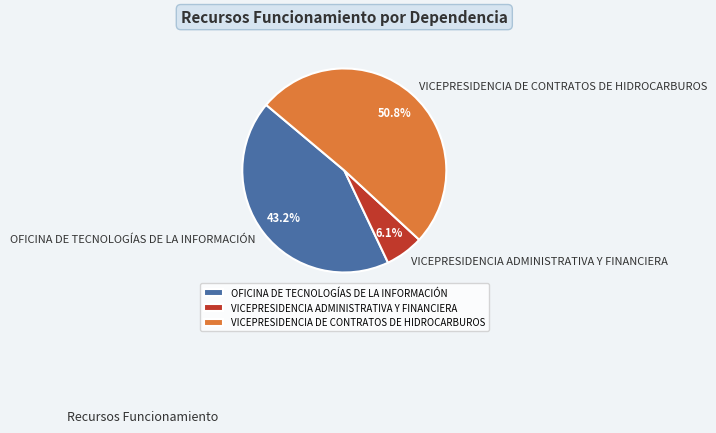

Is it true that OFICINA DE TECNOLOGÍAS DE LA INFORMACIÓN is 43% of the pie?

True